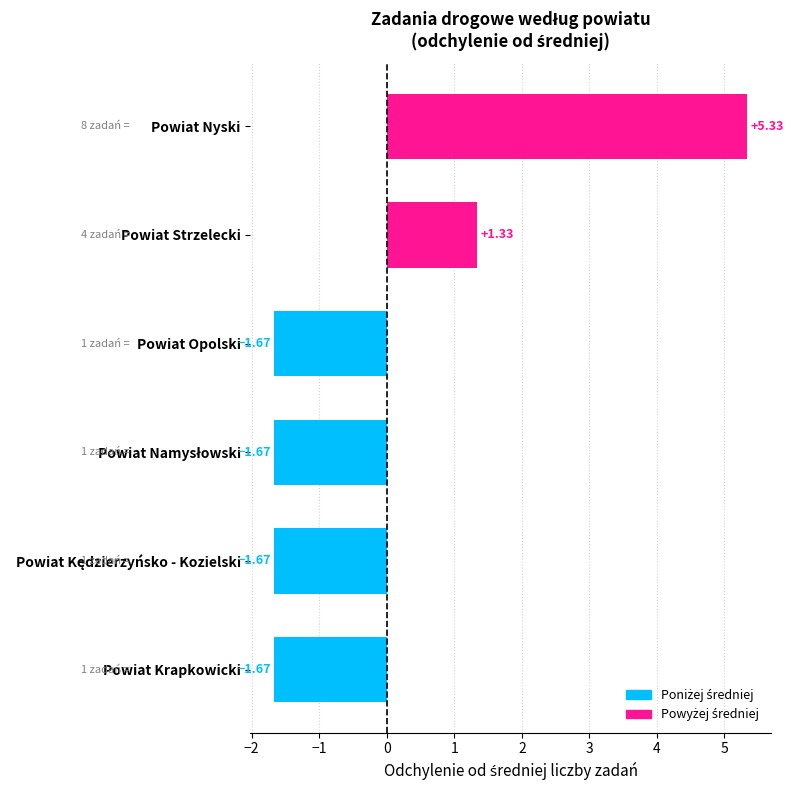

What is the change in value from Powiat Strzelecki to Powiat Nyski?

+4.0